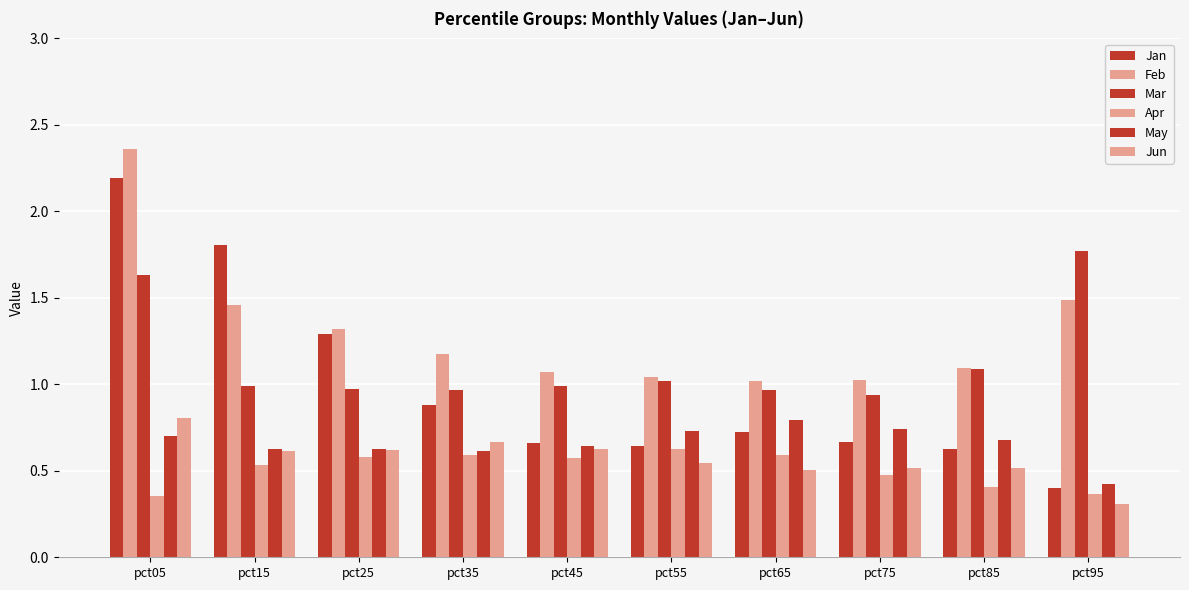

What is the average value of the Mar series?

1.1